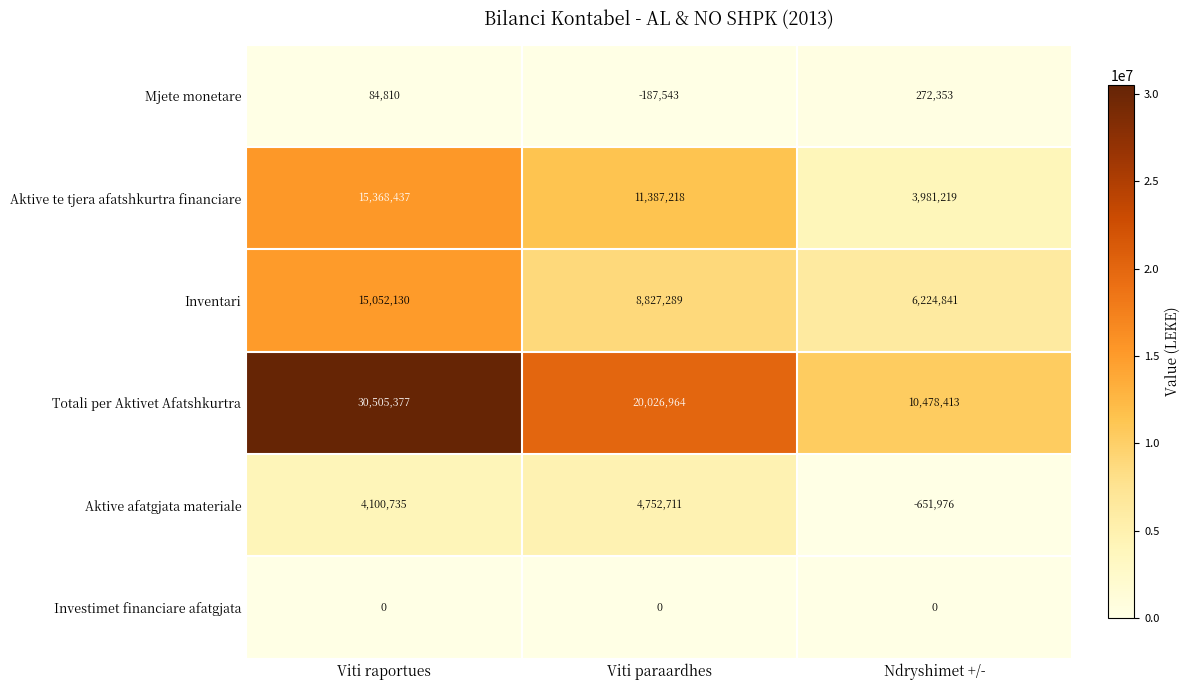

Which series changed the most between Viti paraardhes and Ndryshimet +/-?

Totali per Aktivet Afatshkurtra